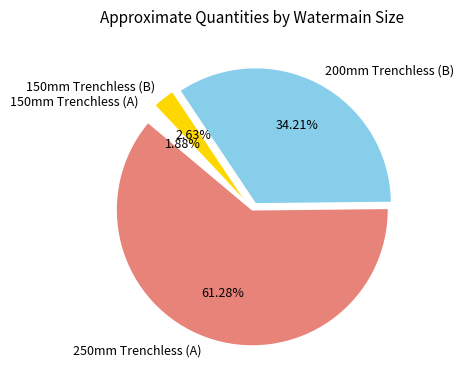

Combined, do 150mm Trenchless (A) and 200mm Trenchless (B) account for over 50%?

No